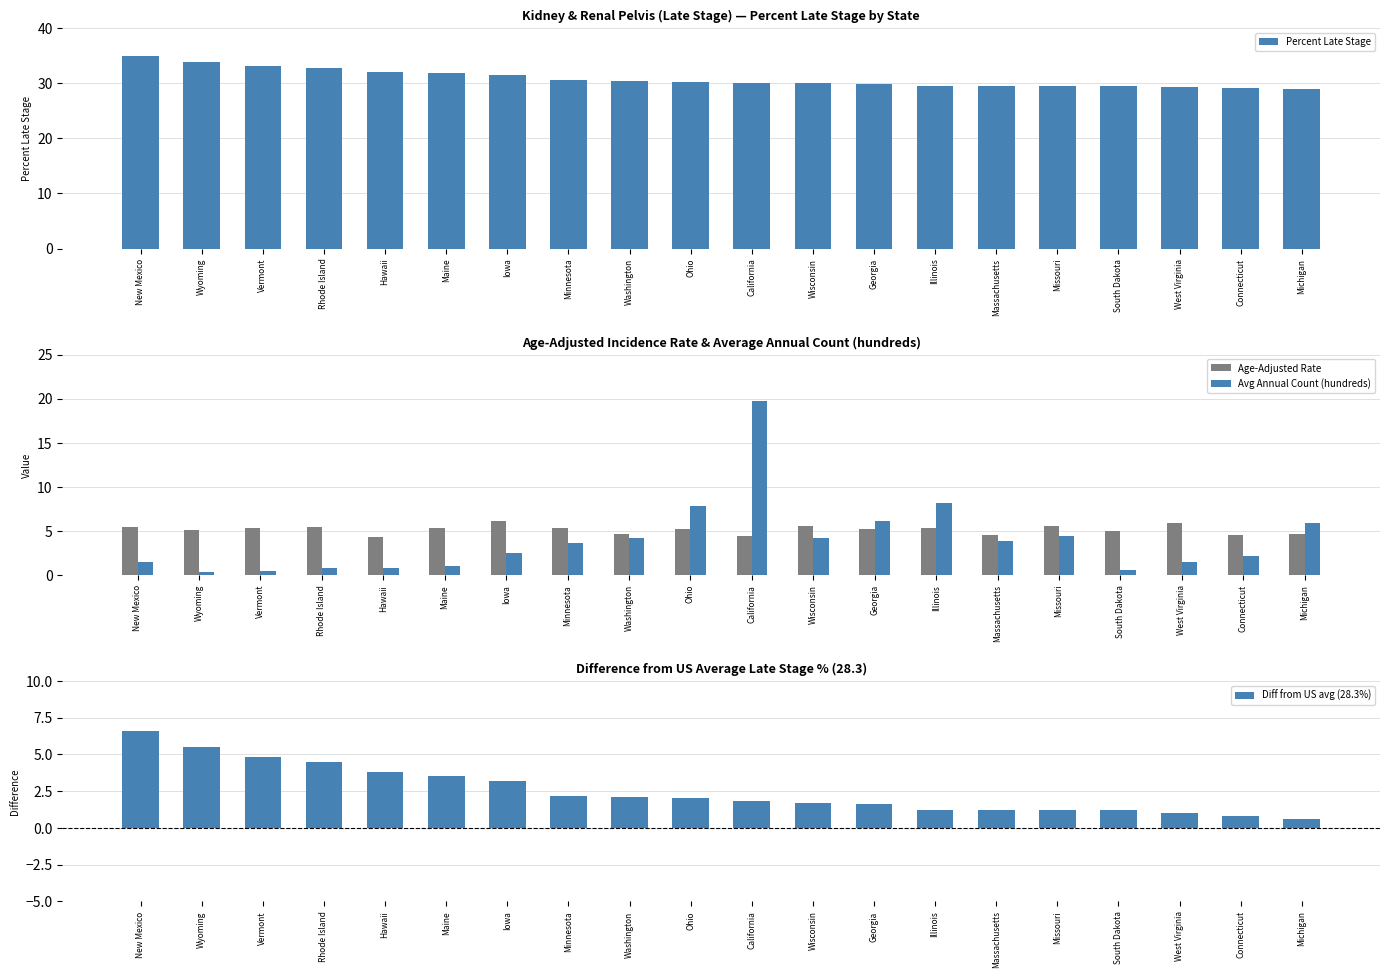

Which label corresponds to the largest value in the chart?

New Mexico